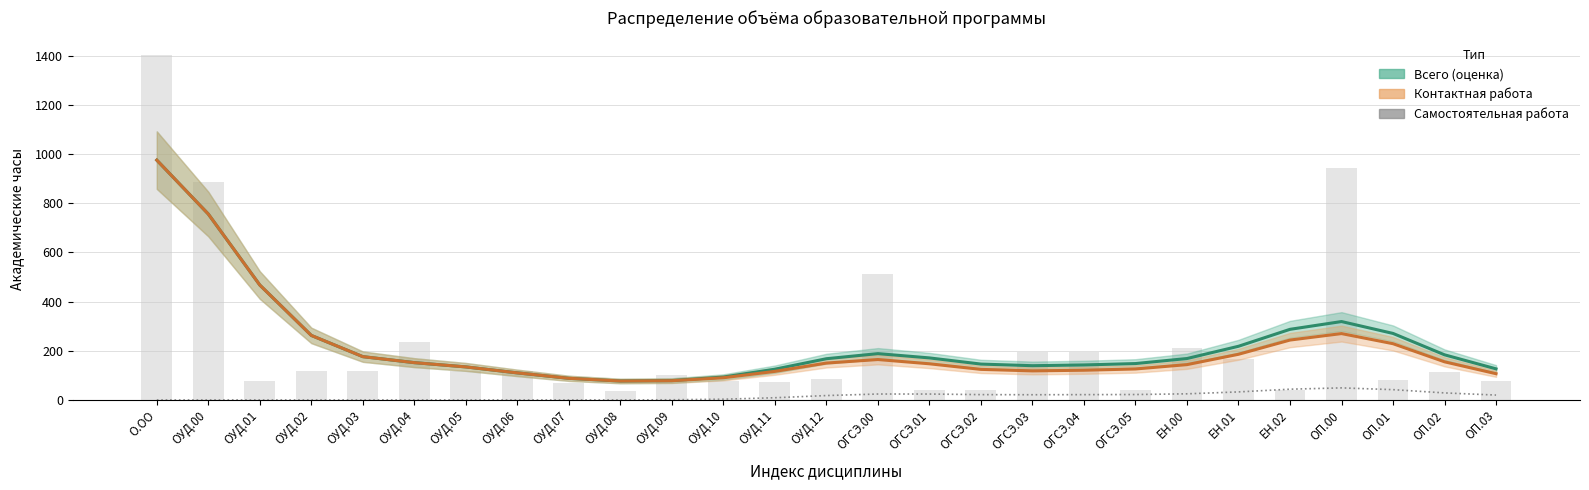

The value of Самостоятельная работа at ОУД.11 is 8.8. True or false?

True